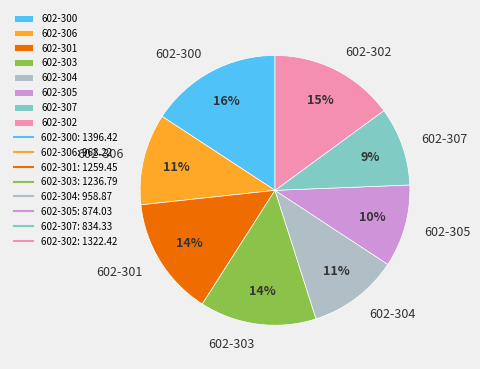

To the nearest percent, what is the average slice percentage?

12%